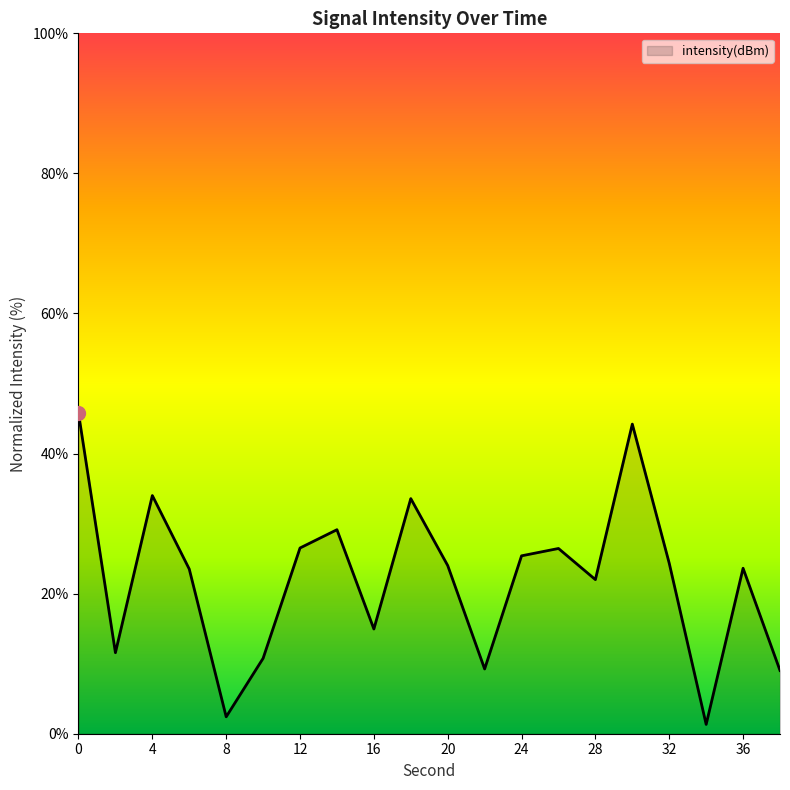

How many lines are shown in the chart?

1